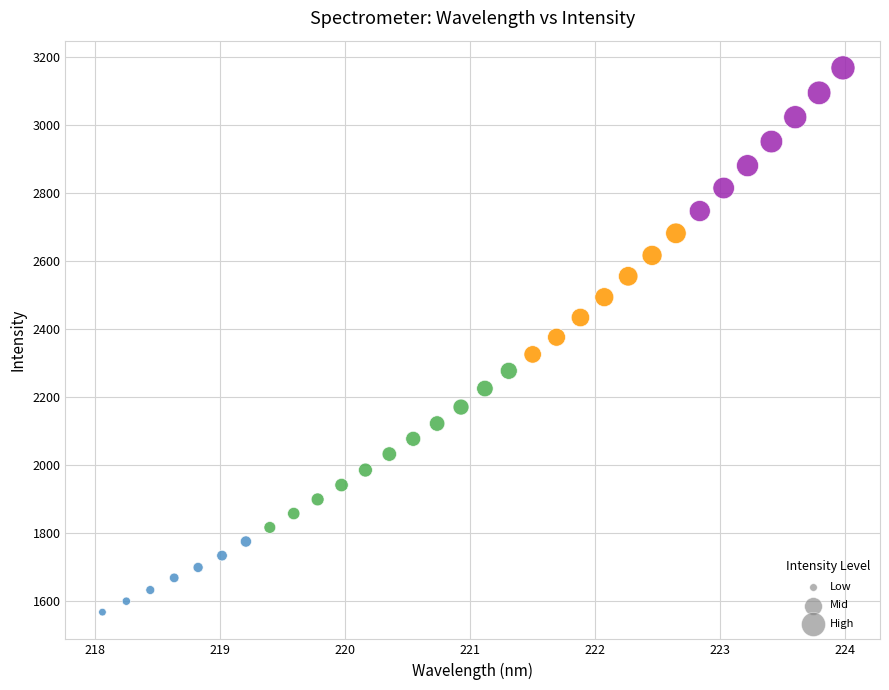

What is the range of X values (max minus min)?

5.9